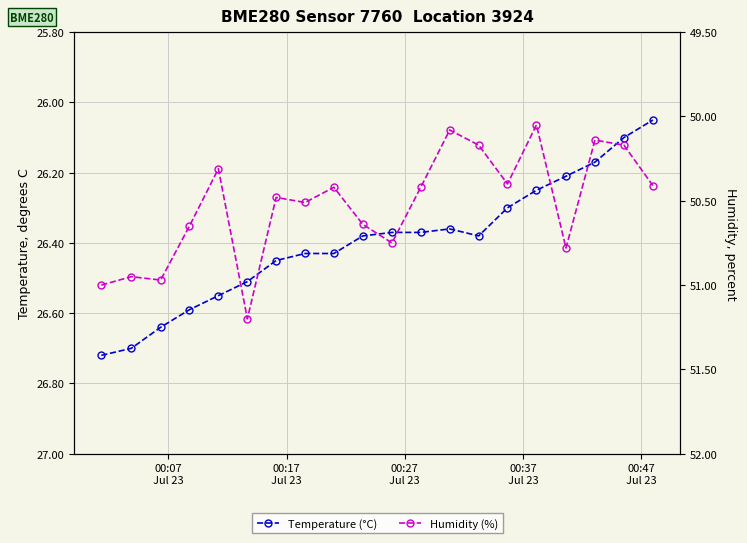

What is the average value of the Temperature (°C) series?

26.4